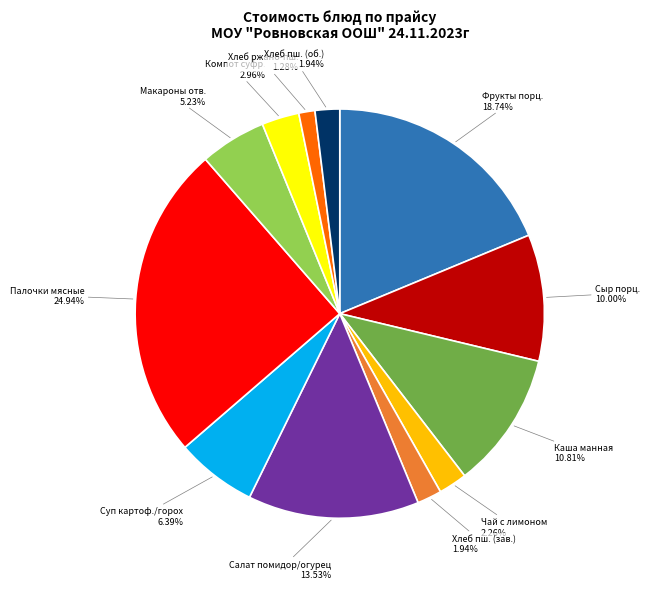

Which has a higher value, Чай с лимоном or Хлеб ржано-пш.?

Чай с лимоном